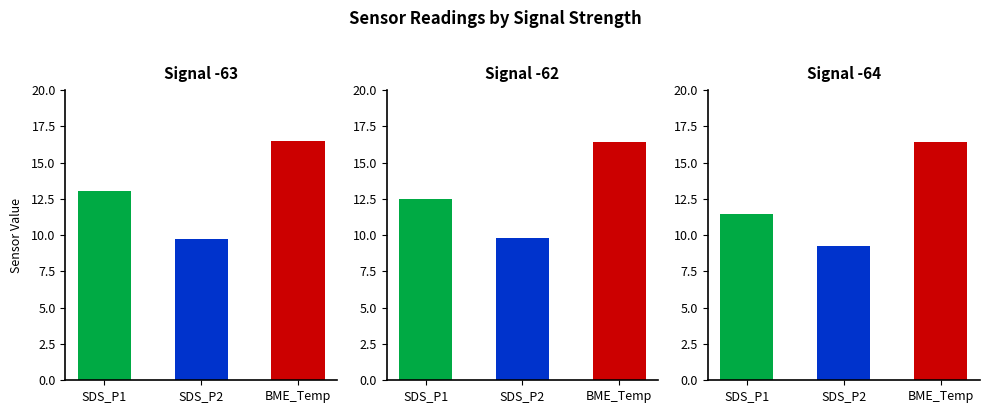

List the series in order of their peak value, highest first.

BME280_temperature, SDS_P1, SDS_P2